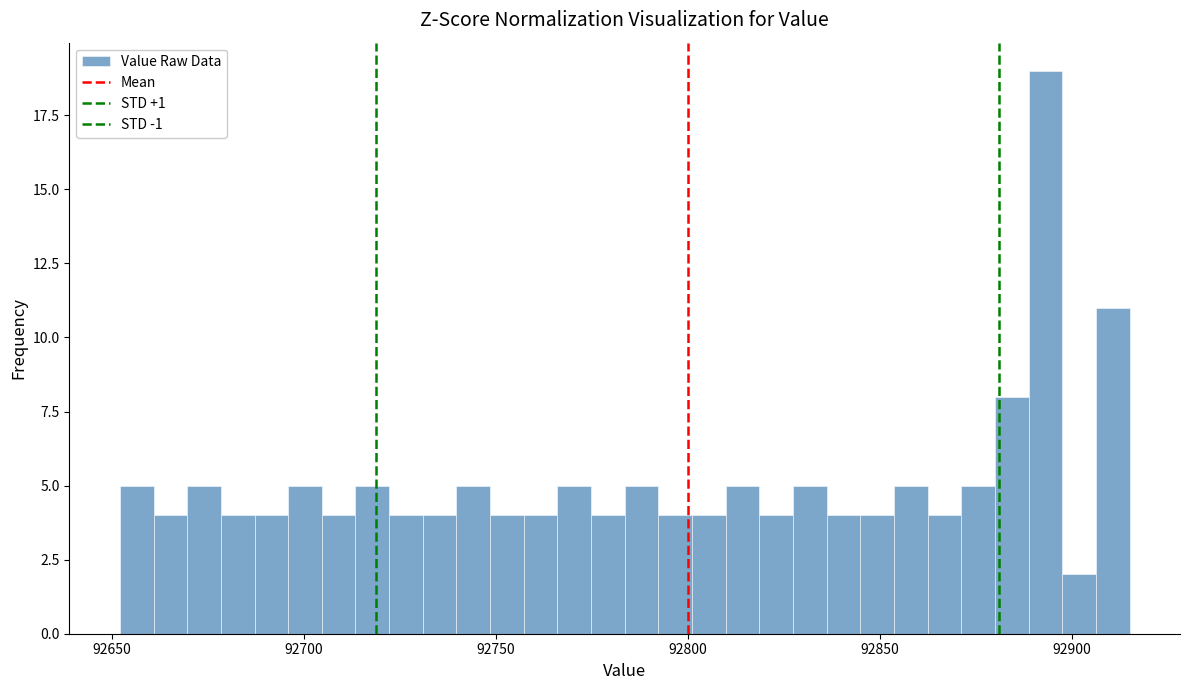

Around what value on the x-axis is the tallest bar? Give the approximate position of its centre, as read against the axis.

92895